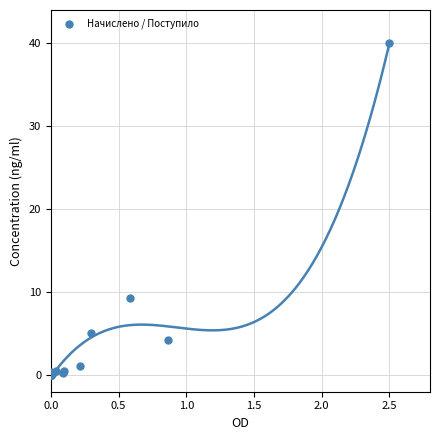

What Y value in the scatter plot is closest to 20?

9.3